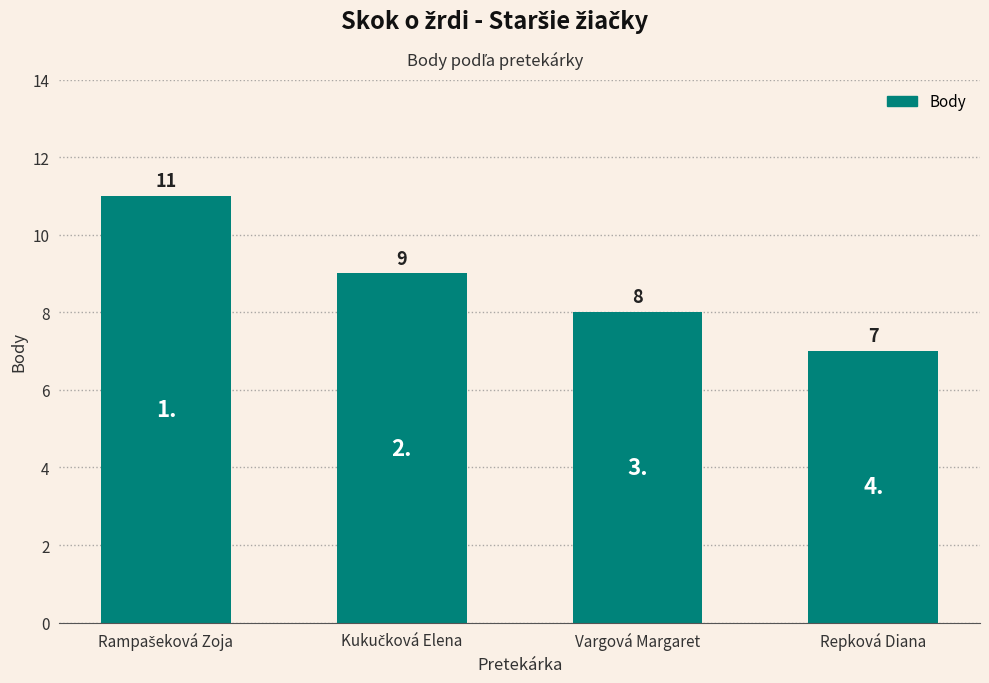

The chart shows a value of 11 at Vargová Margaret. True or false?

False